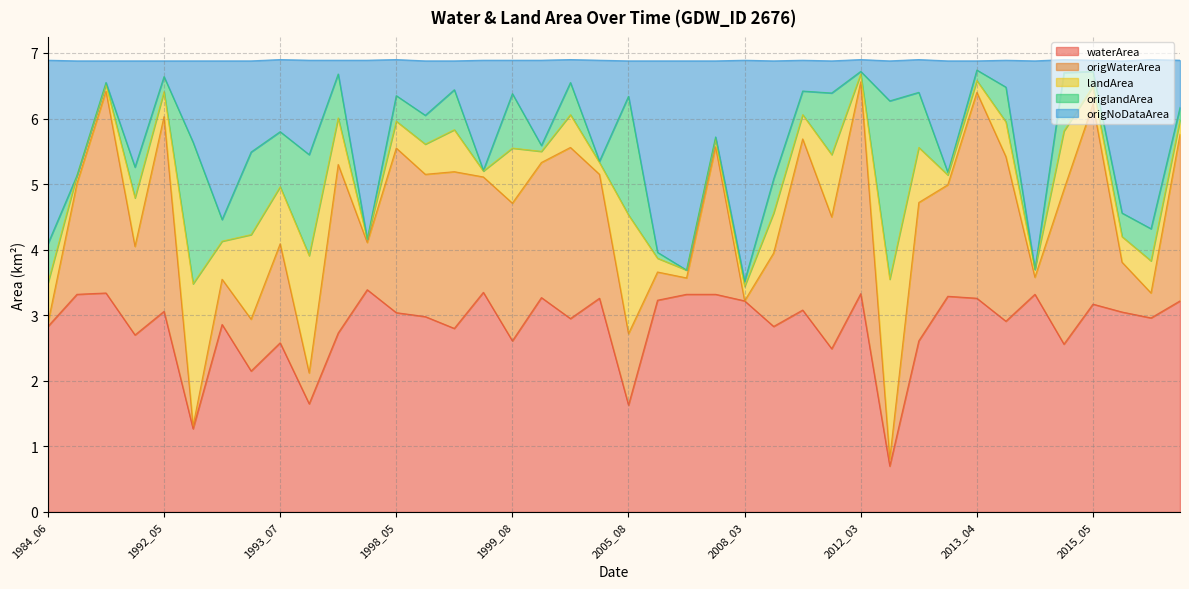

The waterArea series shows 2.8 at 1998_10. True or false?

True